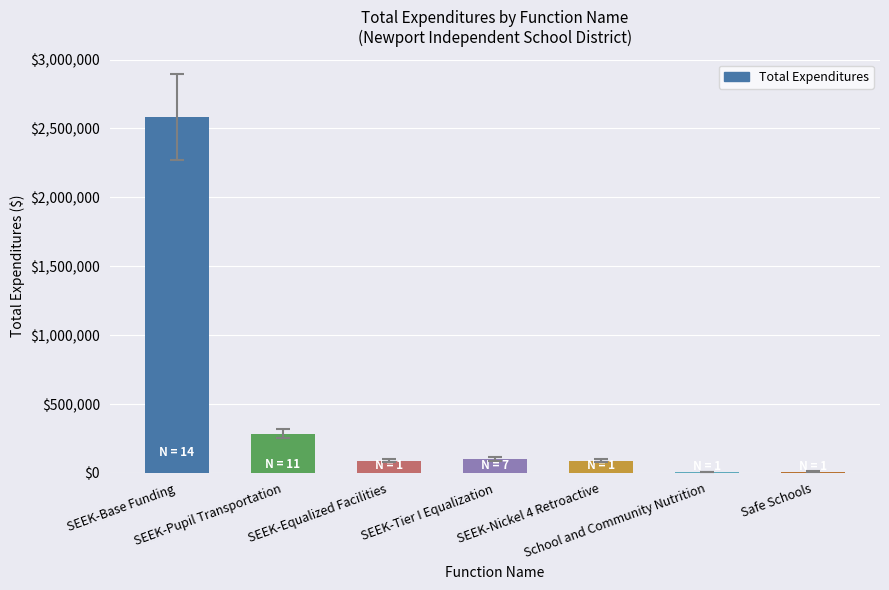

What is the sum of all values?

3167651